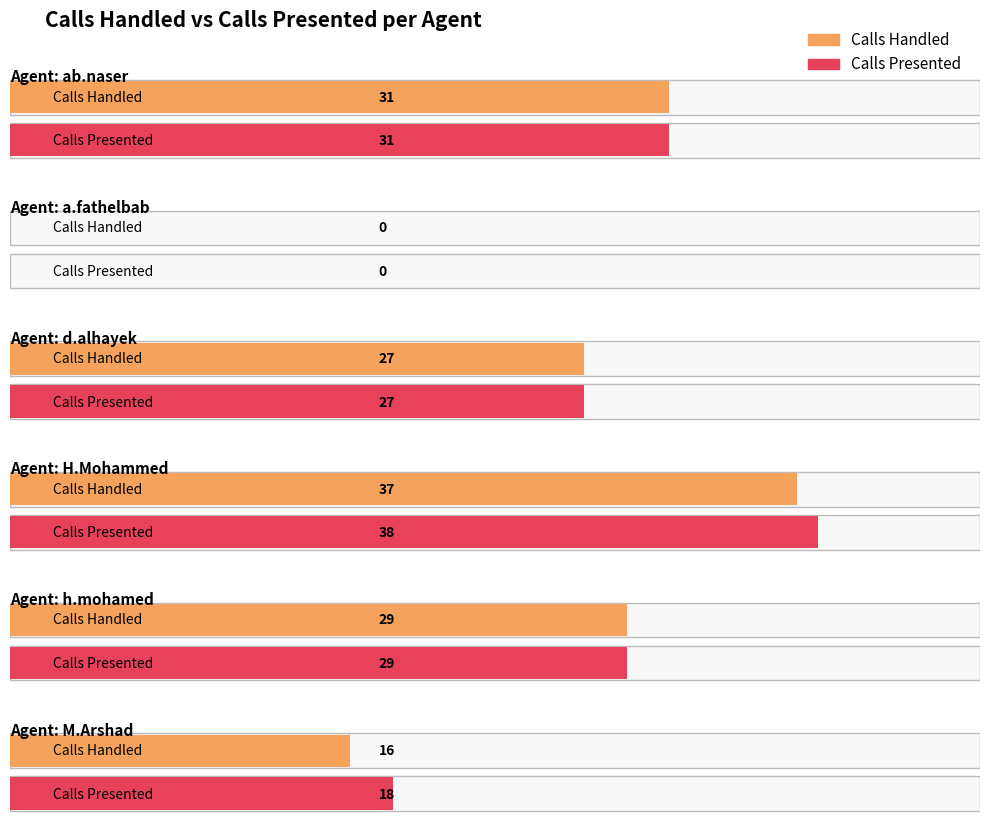

Which series has the largest total across all categories?

Calls Presented